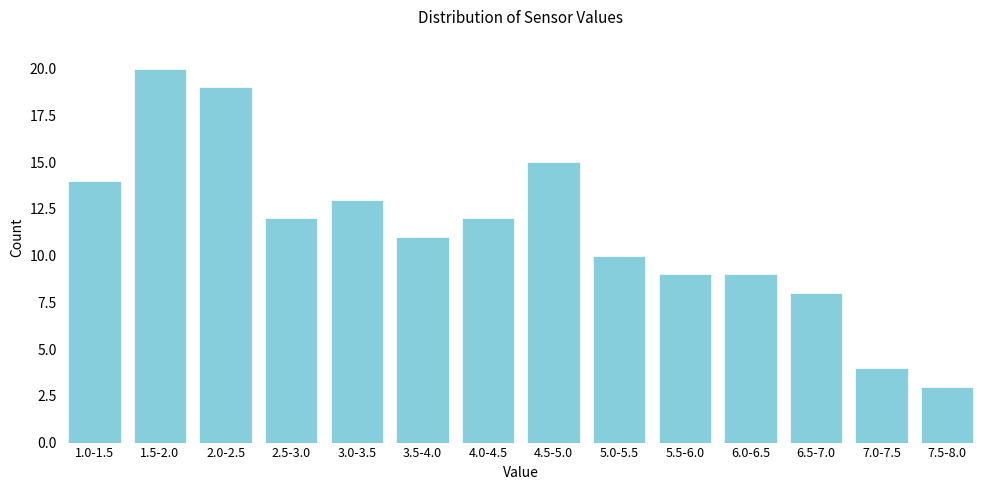

Reading left to right, list all the values displayed in this chart.

14	20	19	12	13	11	12	15	10	9	9	8	4	3